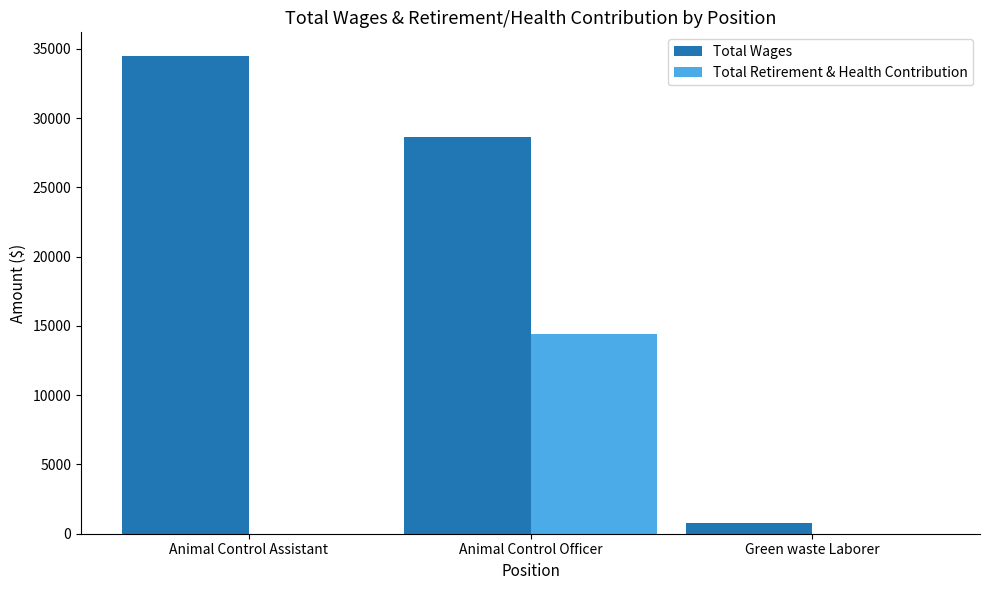

Is it true that Total Retirement & Health Contribution equals 9772 at Green waste Laborer?

False